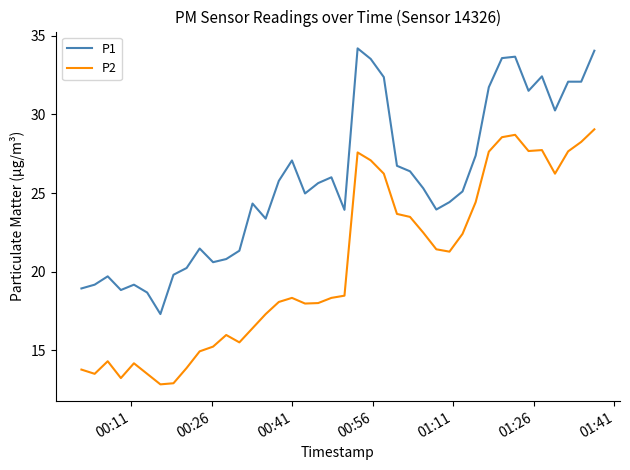

Rank the series by their maximum value, from highest to lowest.

P1, P2